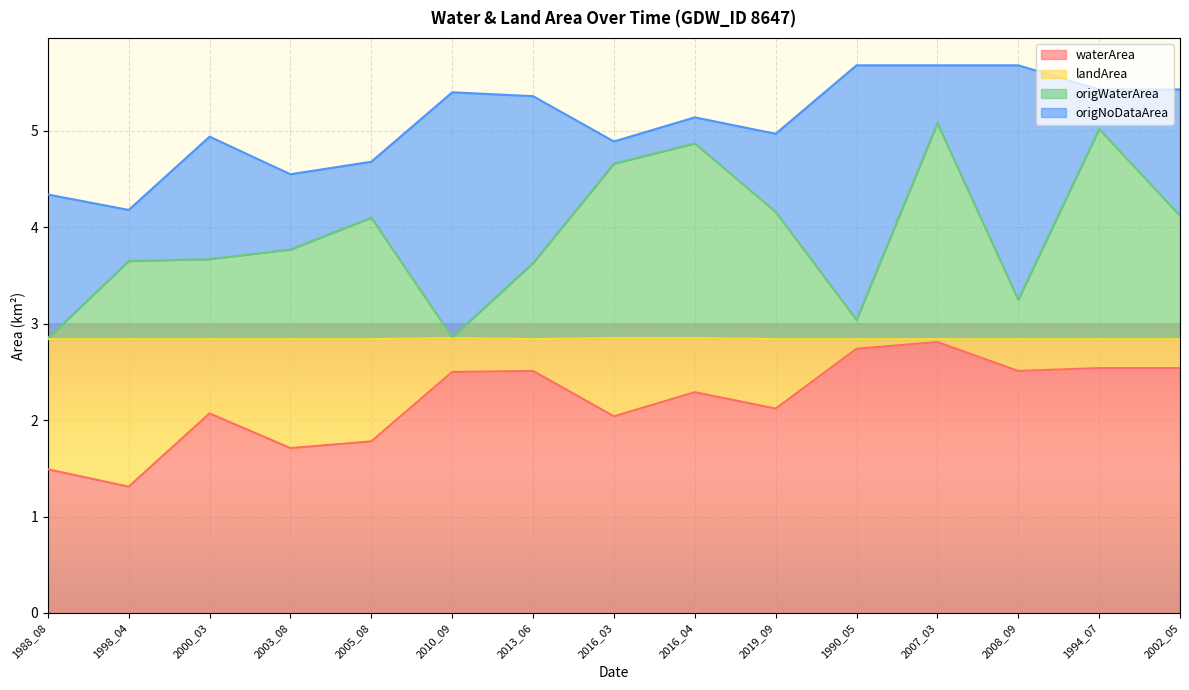

What is the difference between the second highest and minimum values in the origWaterArea series?

2.2